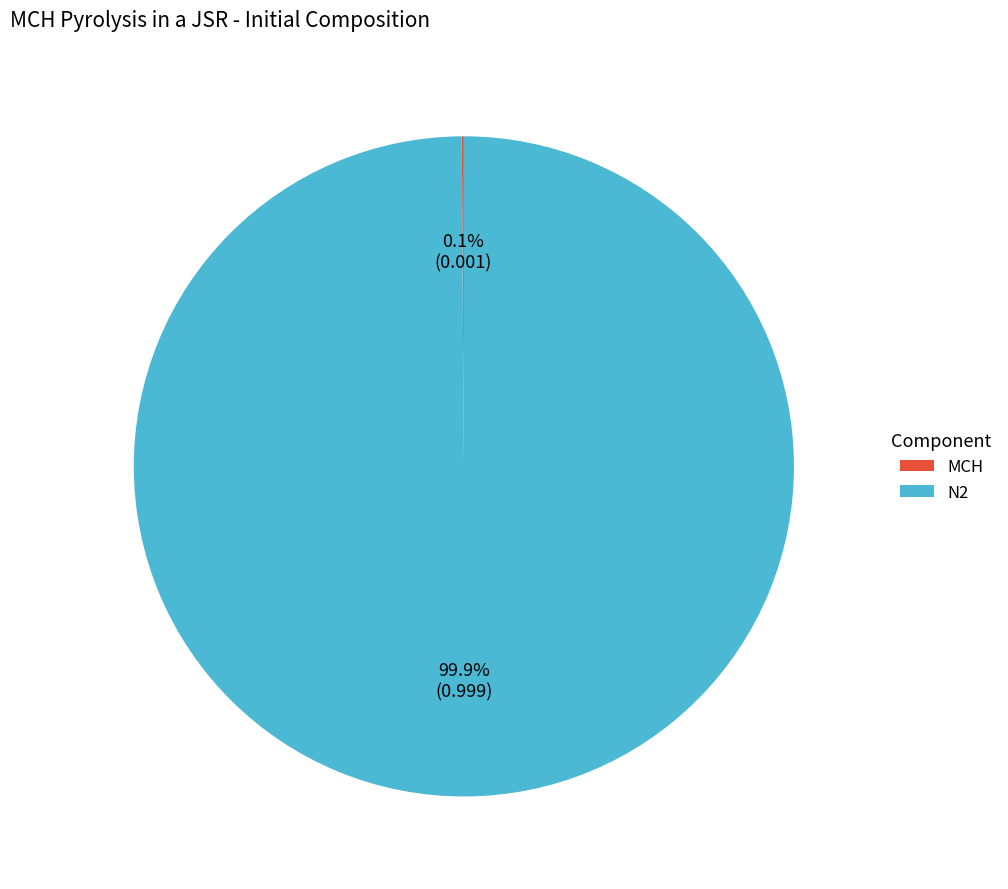

What is the largest slice in the pie chart?

N2